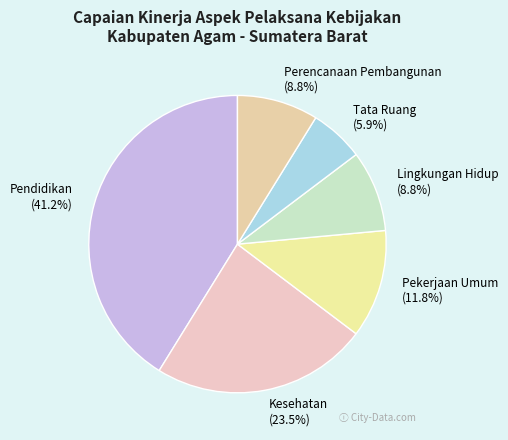

To the nearest percent, what is the combined percentage of Tata Ruang and Perencanaan Pembangunan?

15%